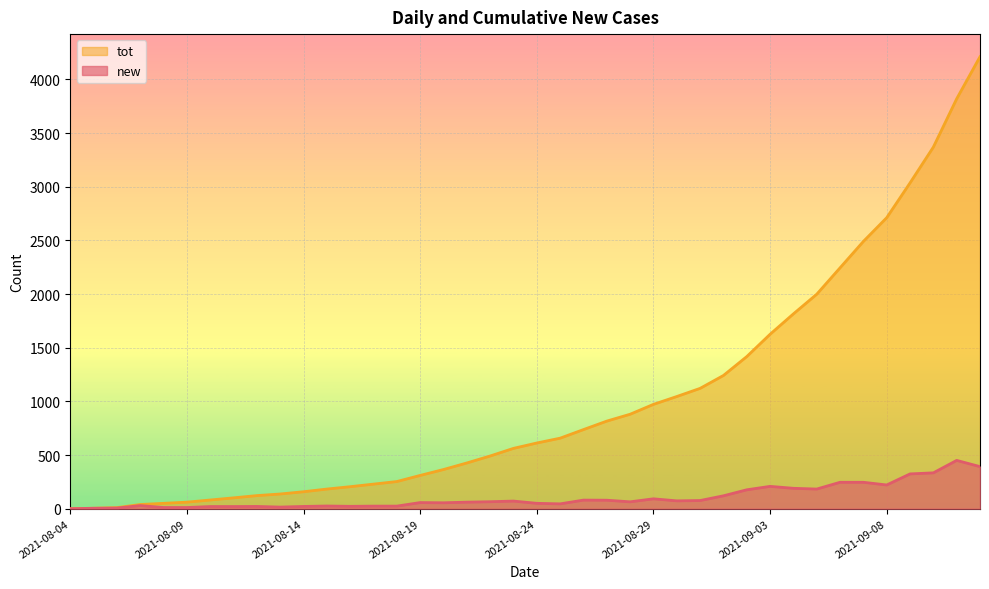

What is the value of the tot point at the 40th from the left?

4211